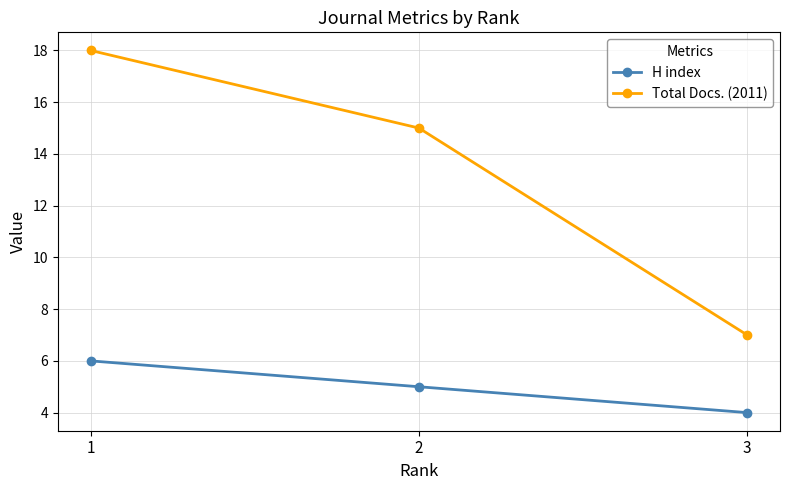

How many lines are shown in the chart?

2